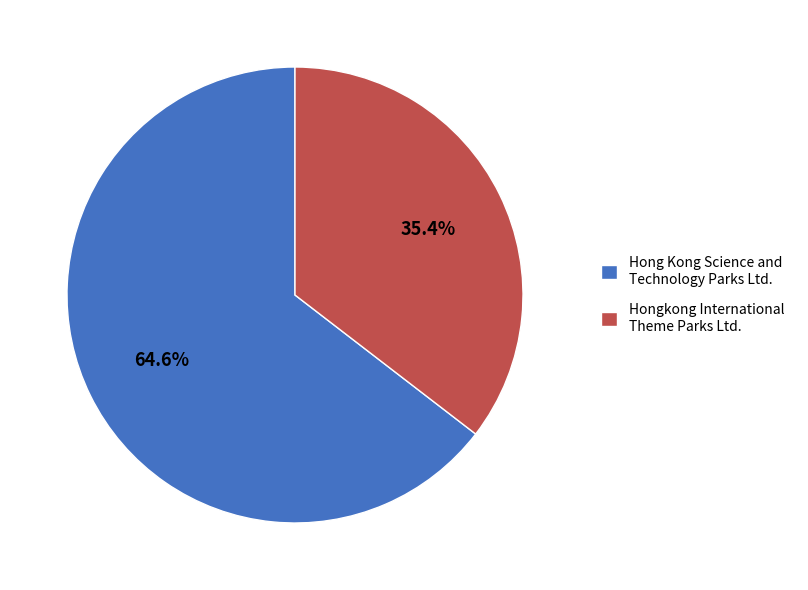

To the nearest percent, what is the combined percentage of Hongkong International Theme Parks Ltd. and Hong Kong Science and Technology Parks Ltd.?

100%